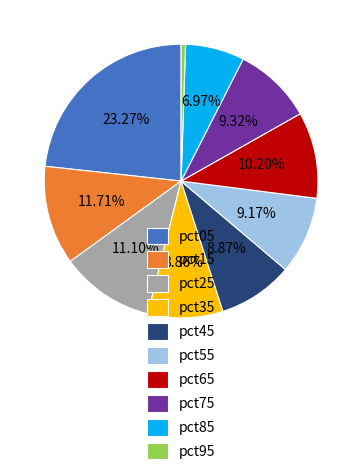

Do pct55 and pct85 together represent more than half of the pie?

No